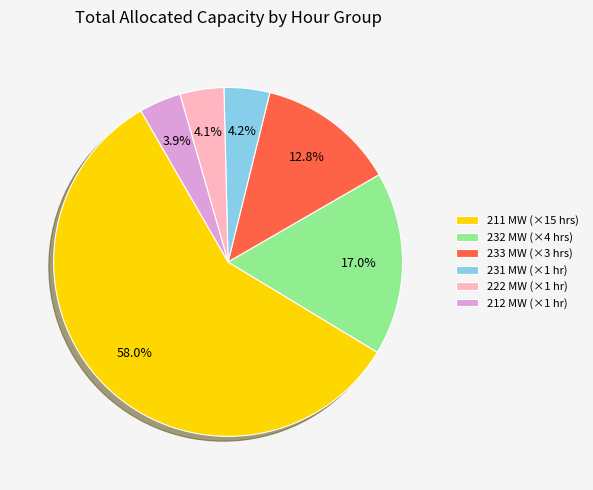

Which category has the biggest portion of the pie?

211 MW (×15 hrs)